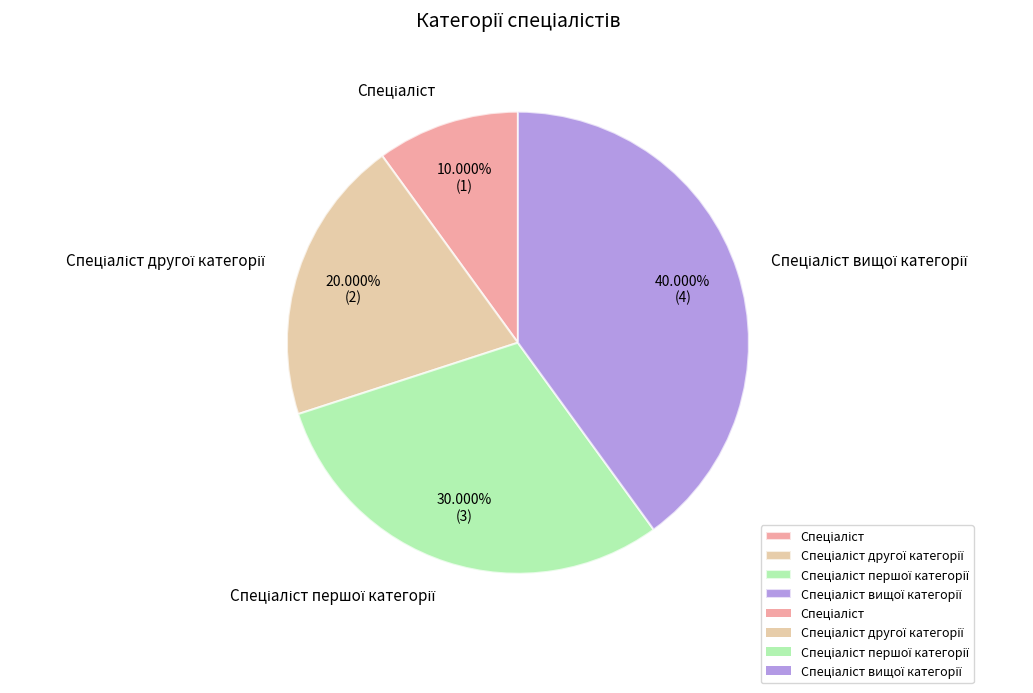

Does any single category account for the majority?

No